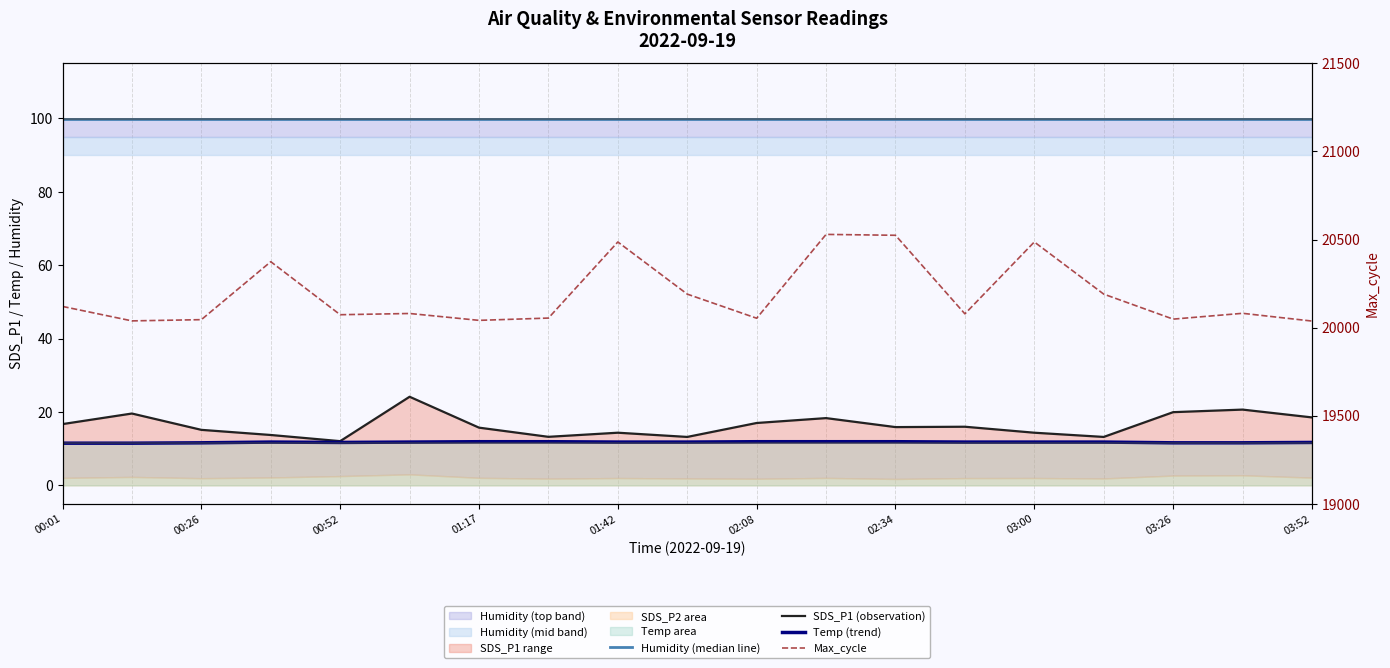

At which label does Max_cycle first exceed 20080?

00:01